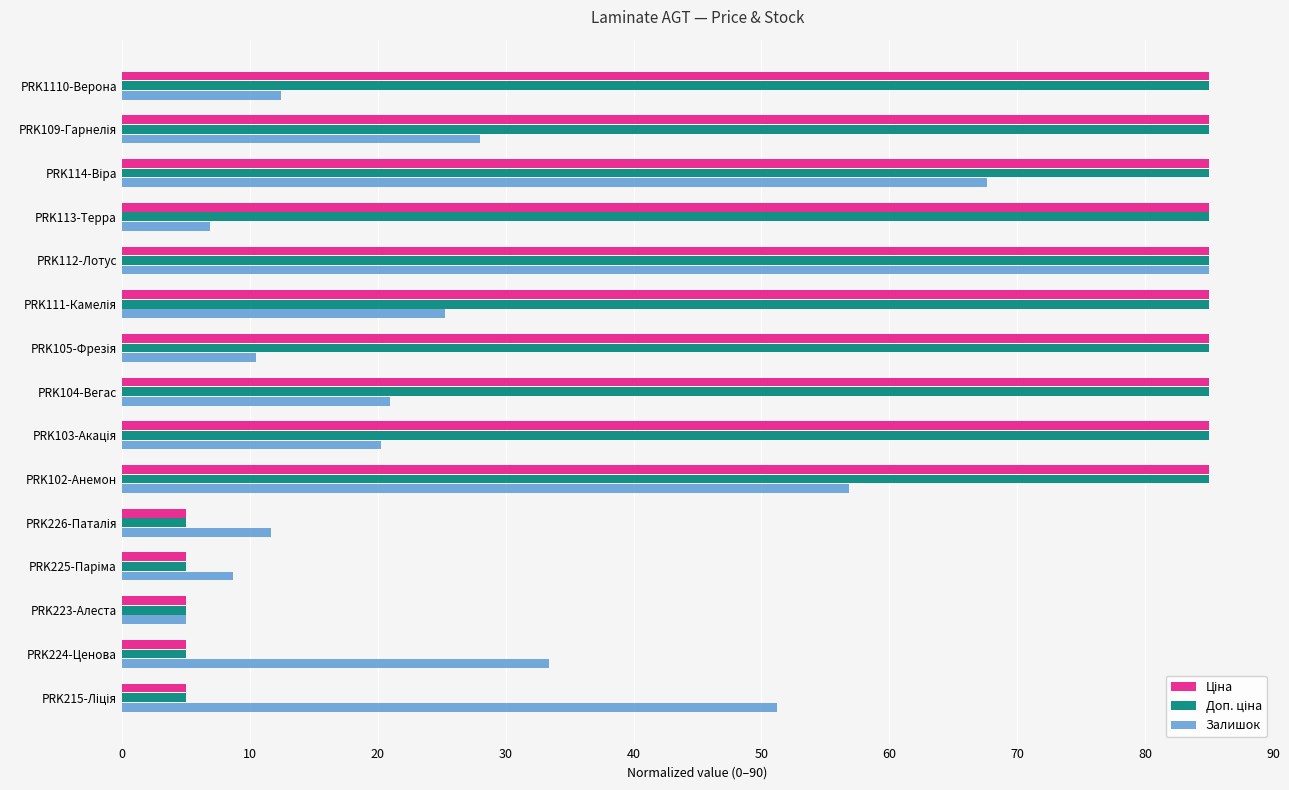

What is the difference between the highest and lowest values at PRK113-Терра?

78.1